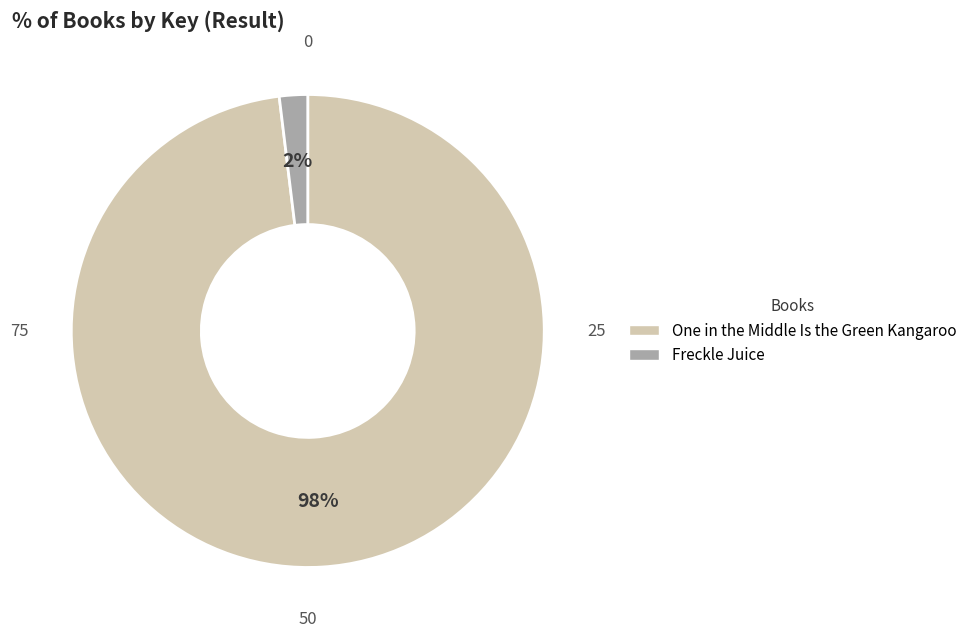

What is the largest slice in the pie chart?

One in the Middle Is the Green Kangaroo